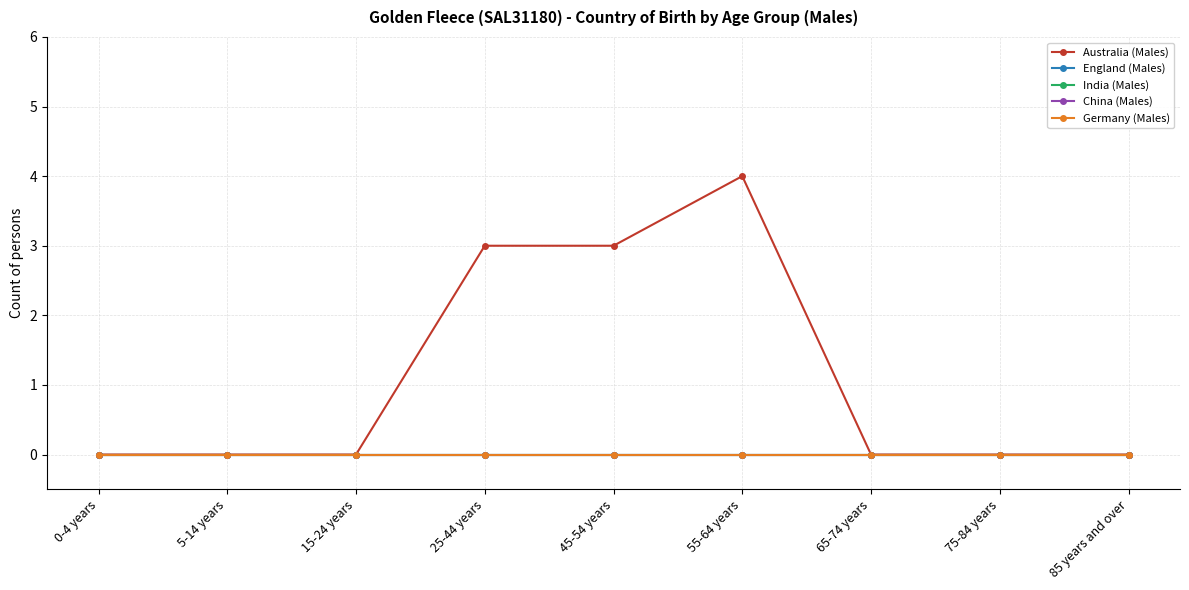

True or false: England (Males) and India (Males) intersect in this chart.

False